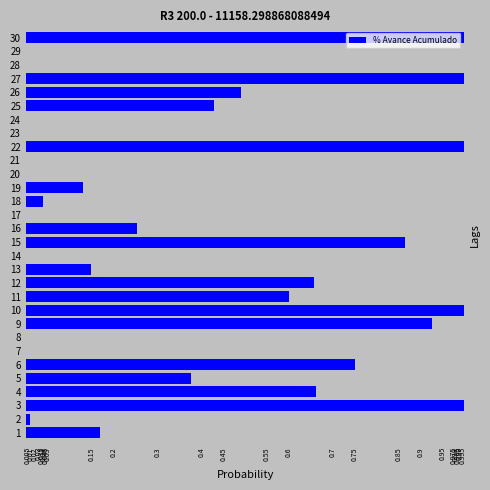

True or false: the data shows 0.9 at 9.

True